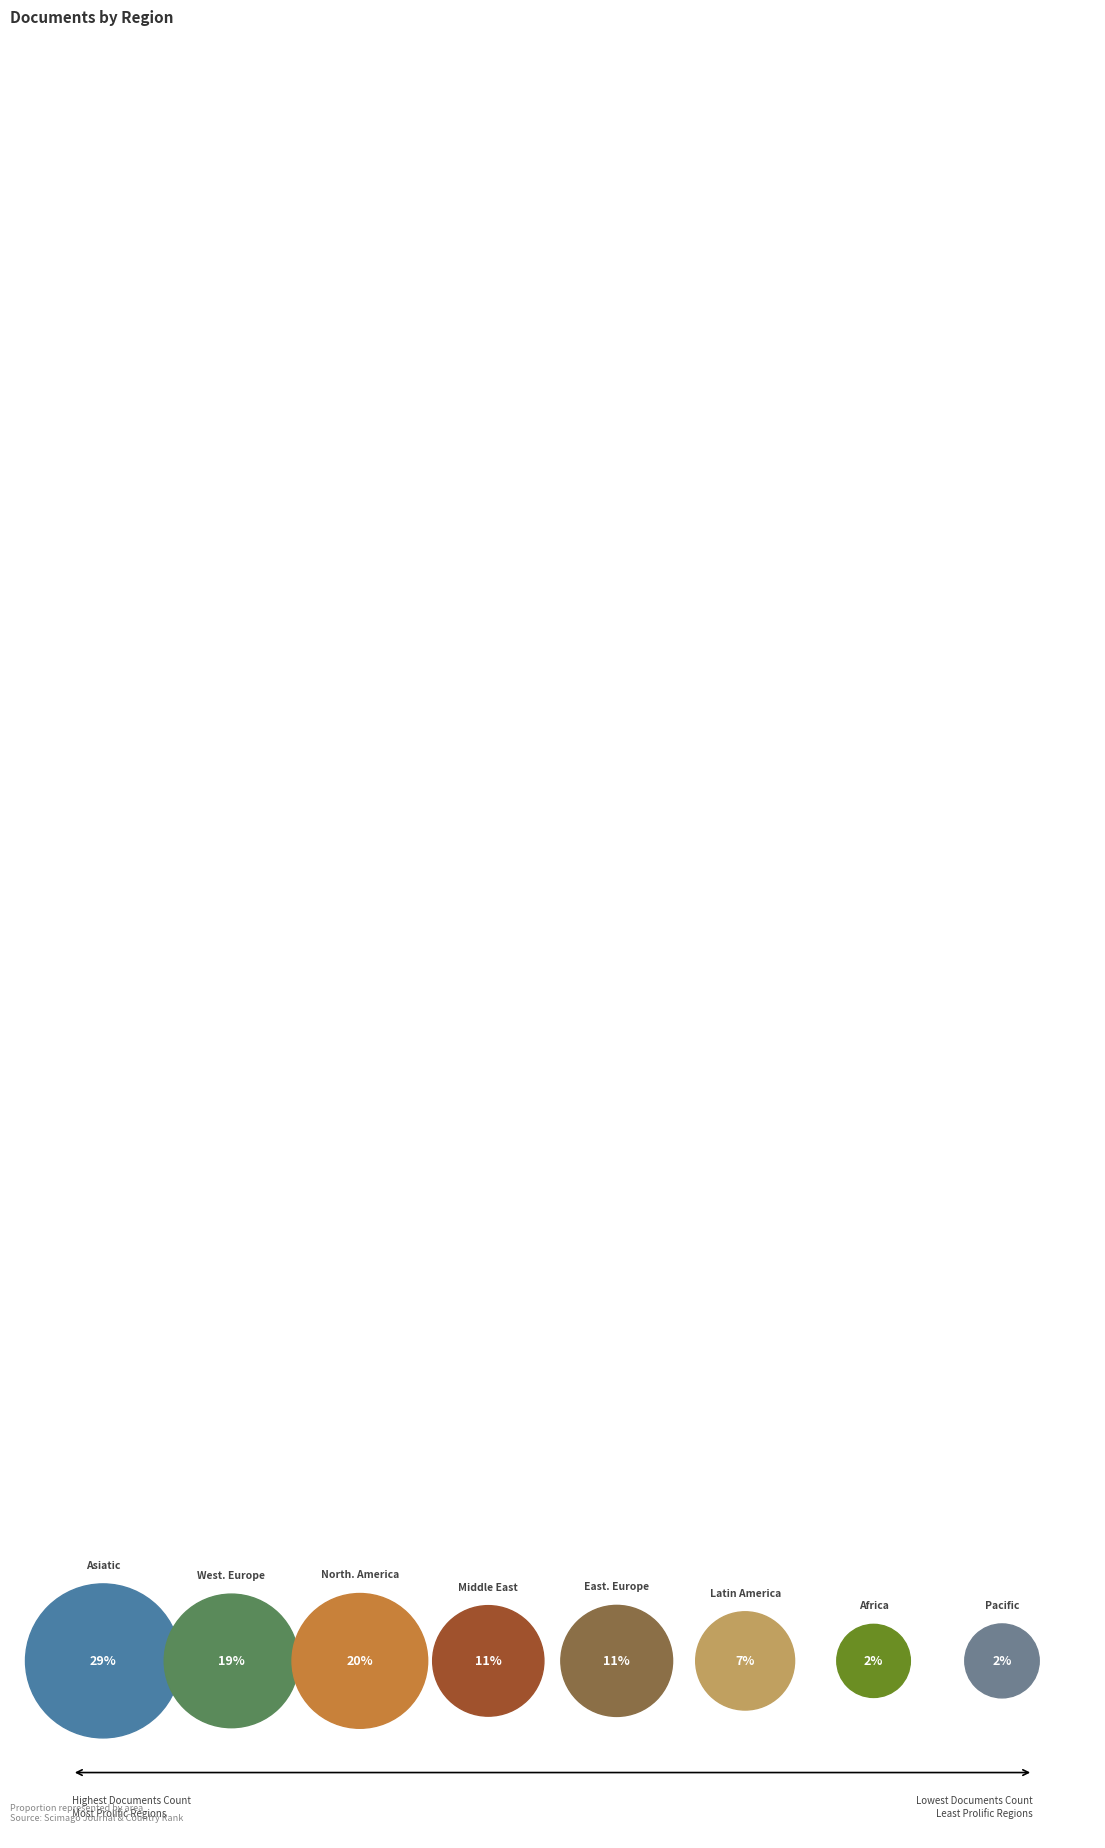

How many segments does this pie chart have?

8